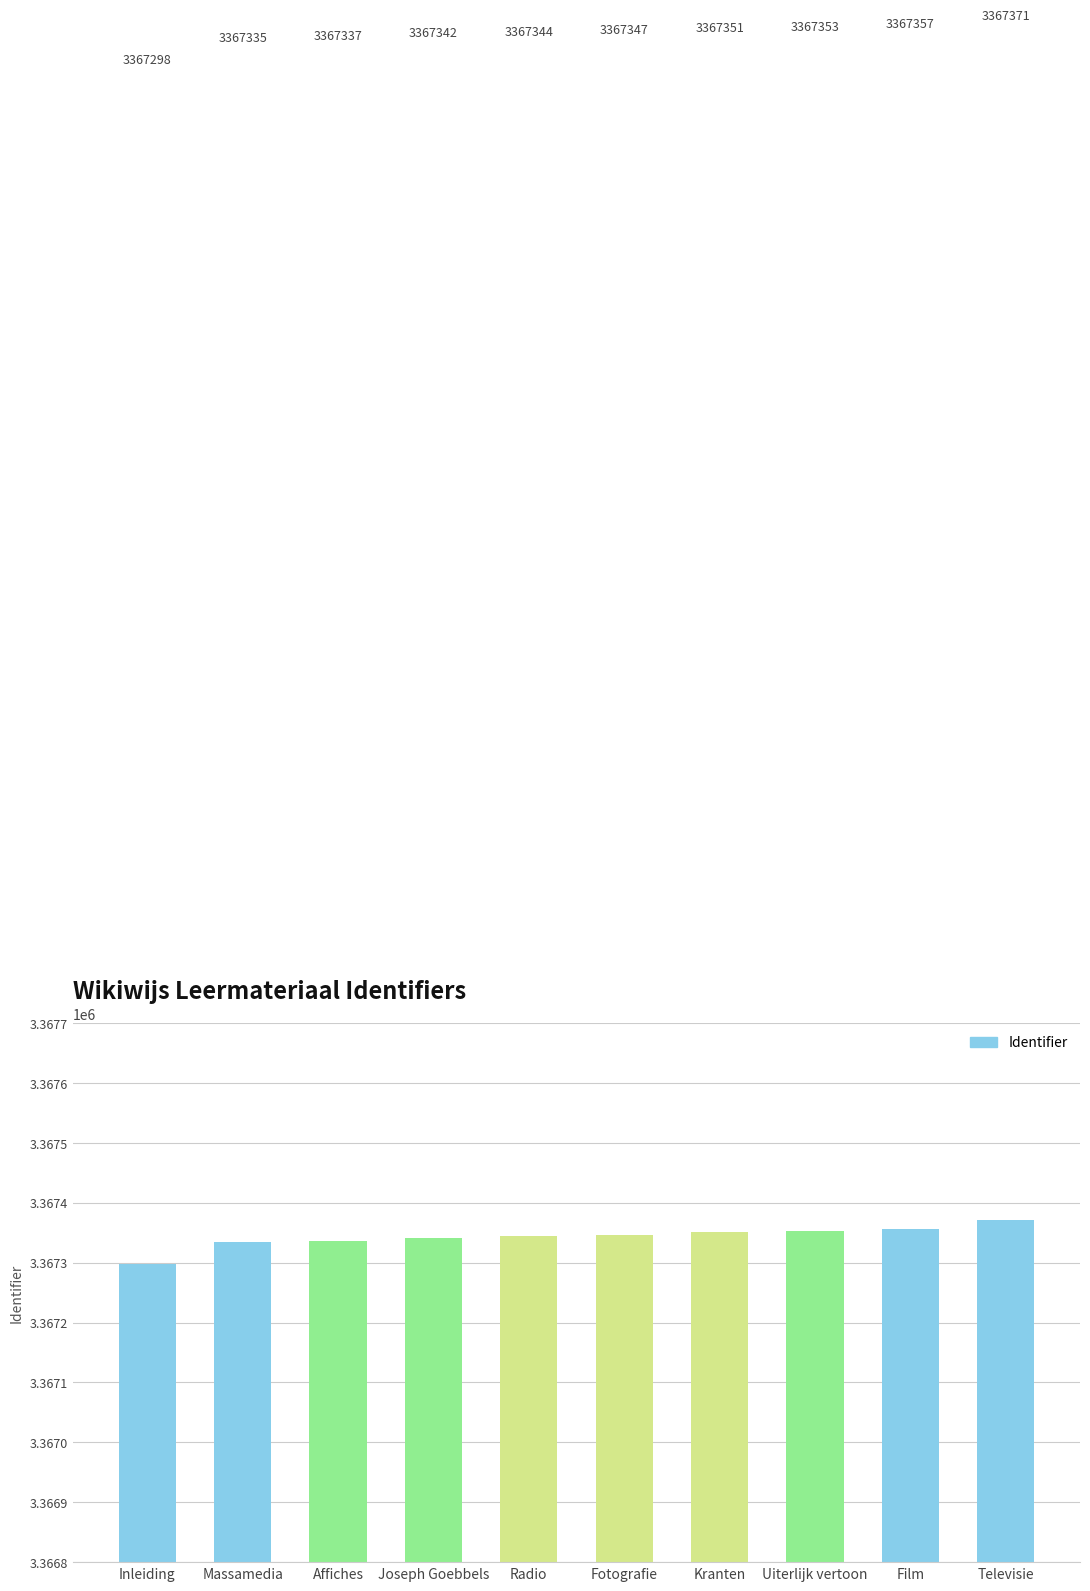

What is the difference between the second highest and second lowest values?

22